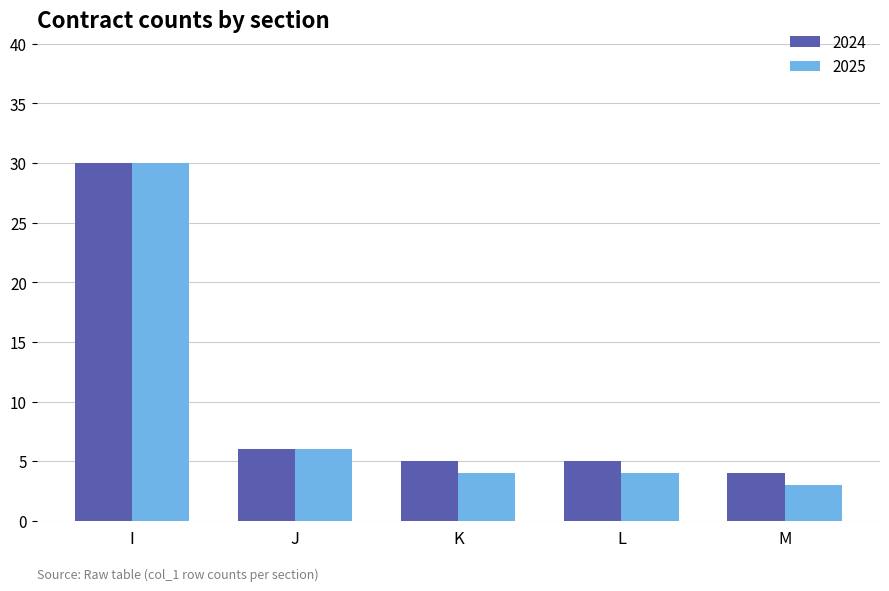

At which label is 2024 closest to 17?

J